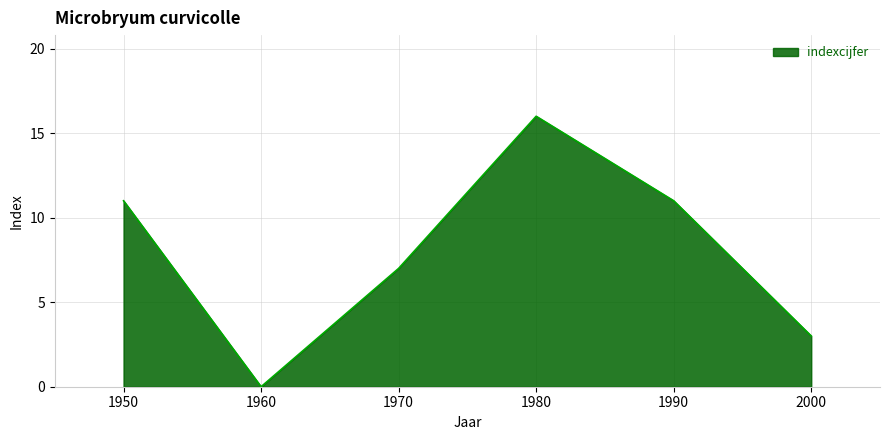

Between 1970 and 1950, which is larger?

1950